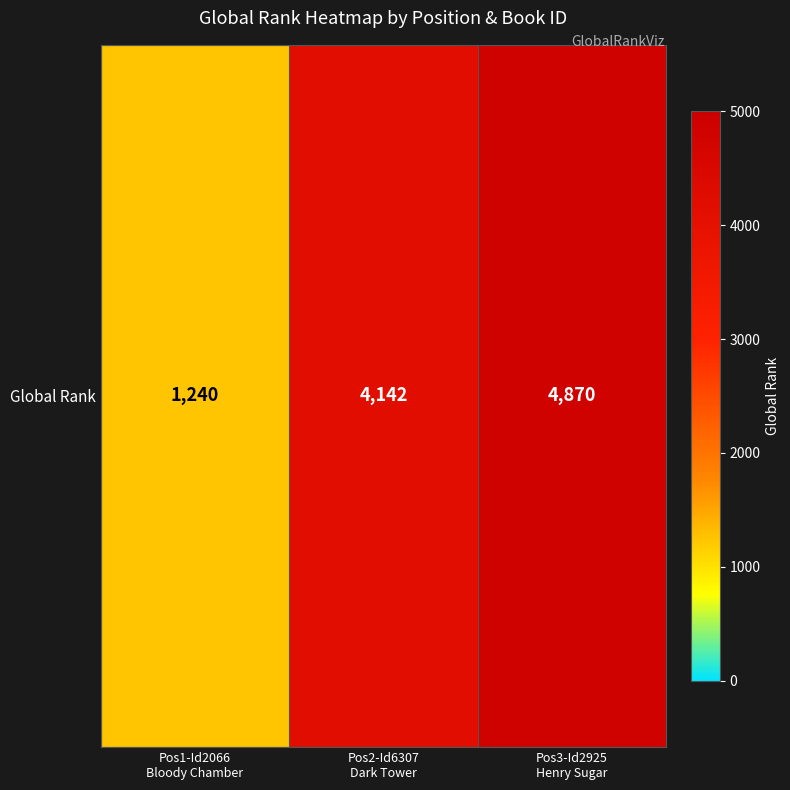

What is the ratio of the value at Pos1-Id2066
Bloody Chamber to the value at Pos3-Id2925
Henry Sugar?

0.3